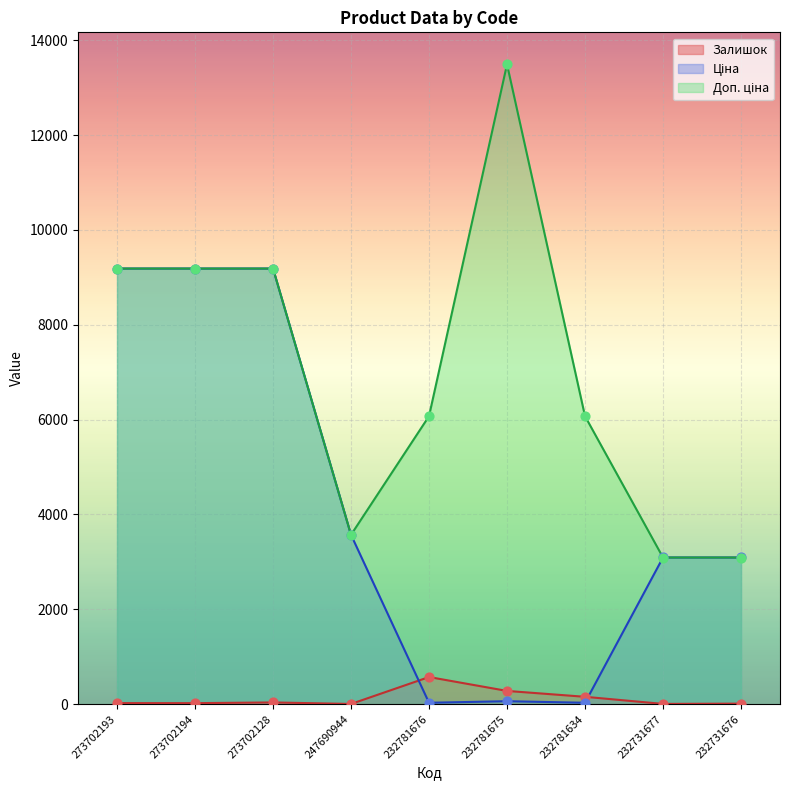

At which category is the sum across all series the highest?

273702128